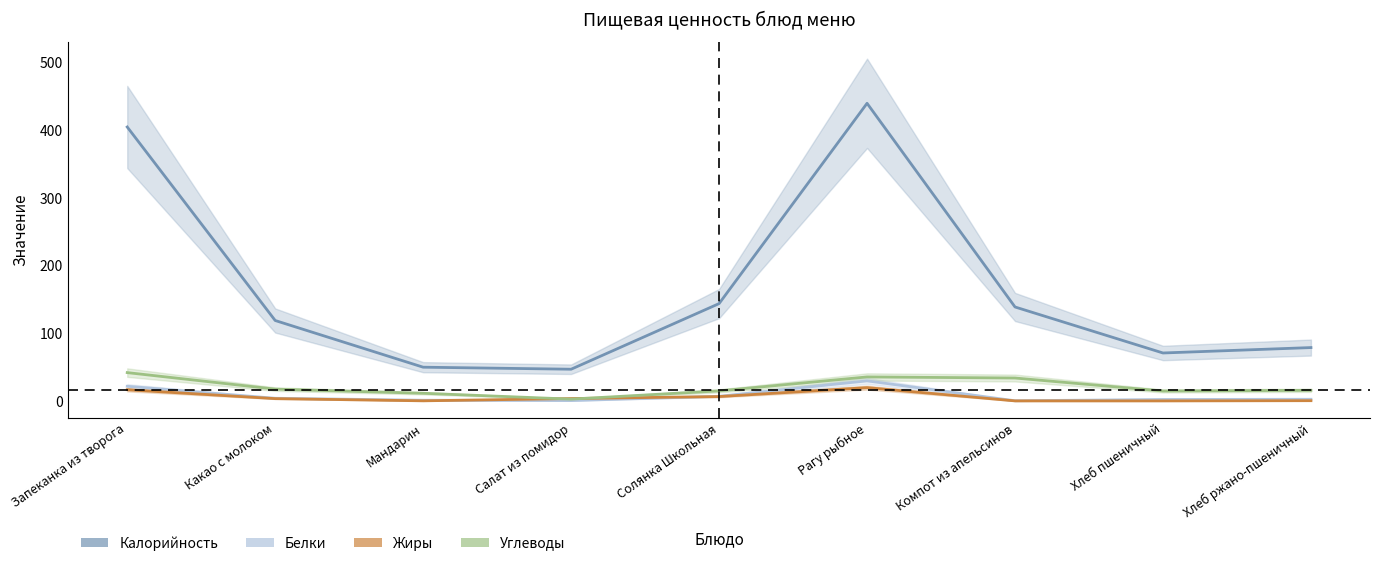

Between Рагу рыбное and Хлеб пшеничный, which series saw the biggest shift?

Калорийность